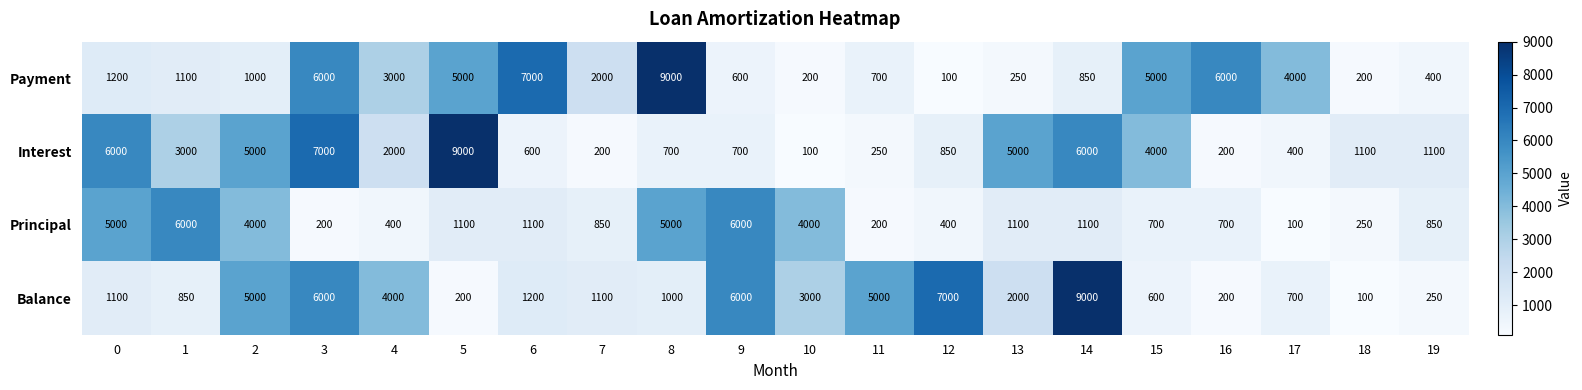

What is the sum of the Principal values at 16 and 1?

6700